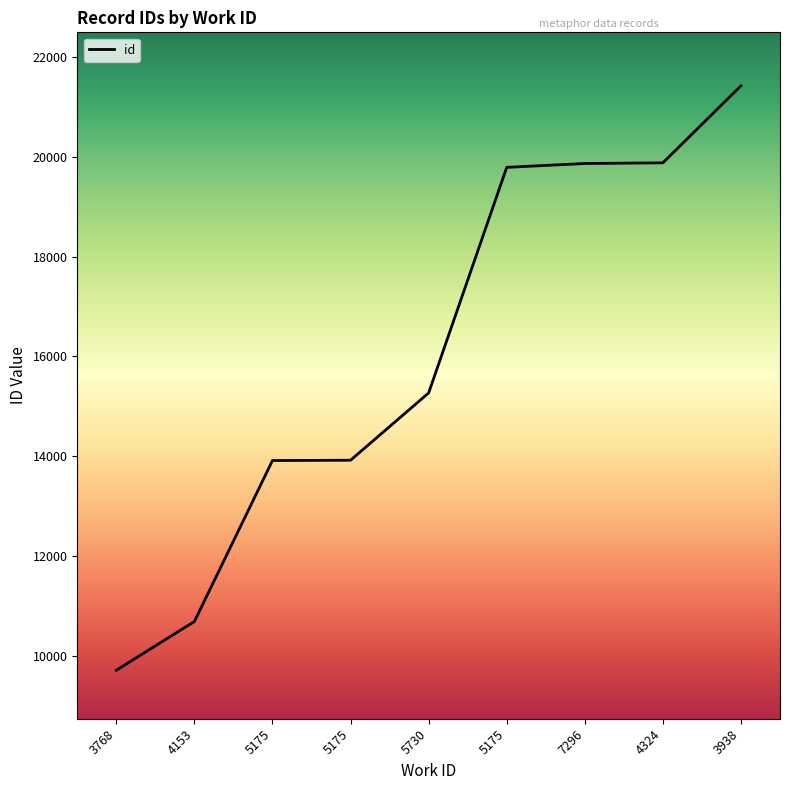

Does the chart have visible grid lines?

No